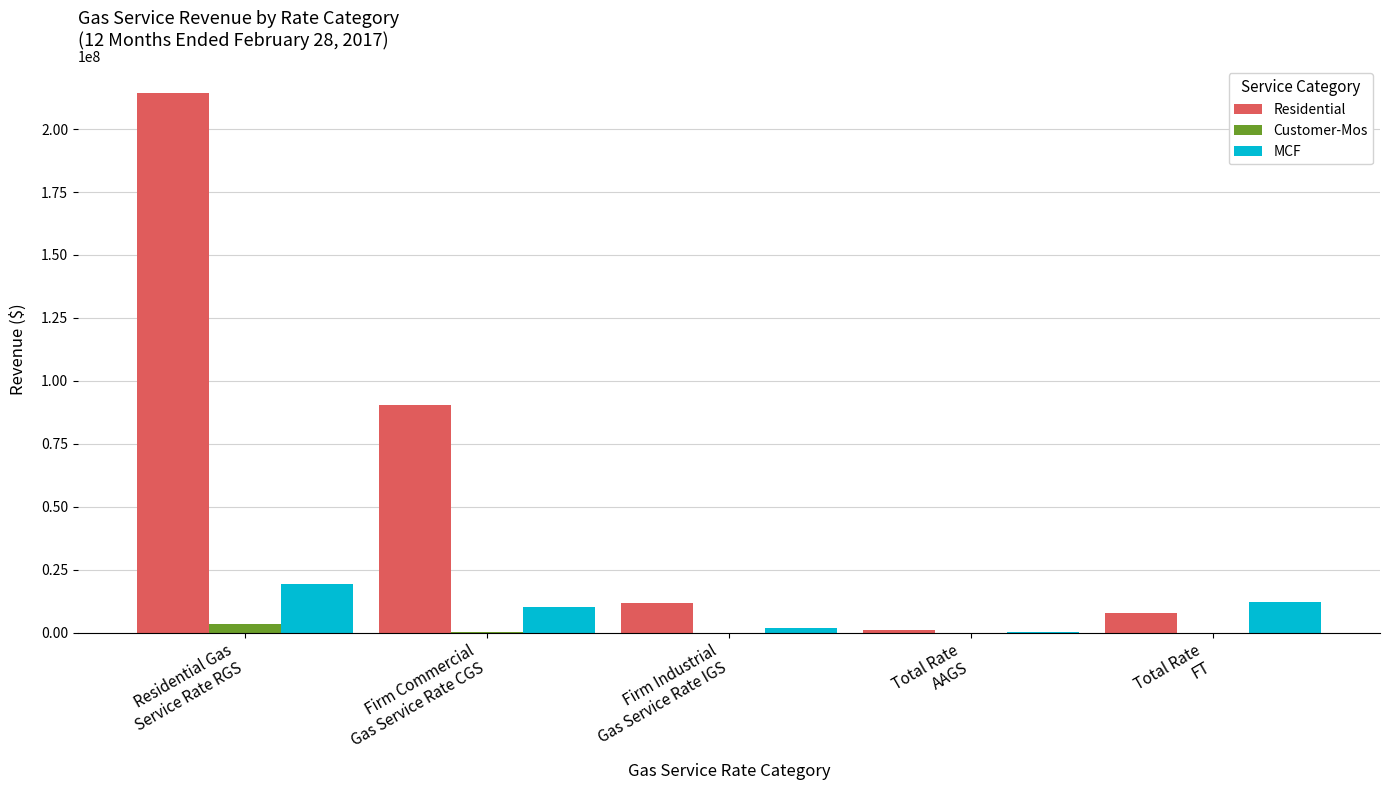

What is the highest value of the Residential series?

214163791.3